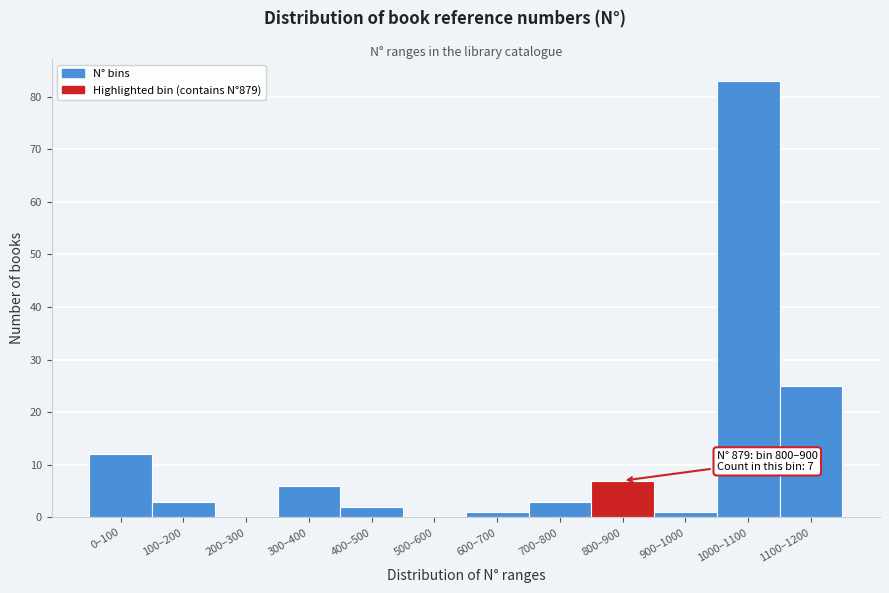

Reading right to left, list all the values displayed in this chart.

1100–1200=25	1000–1100=83	900–1000=1	800–900=7	700–800=3	600–700=1	500–600=0	400–500=2	300–400=6	200–300=0	100–200=3	0–100=12